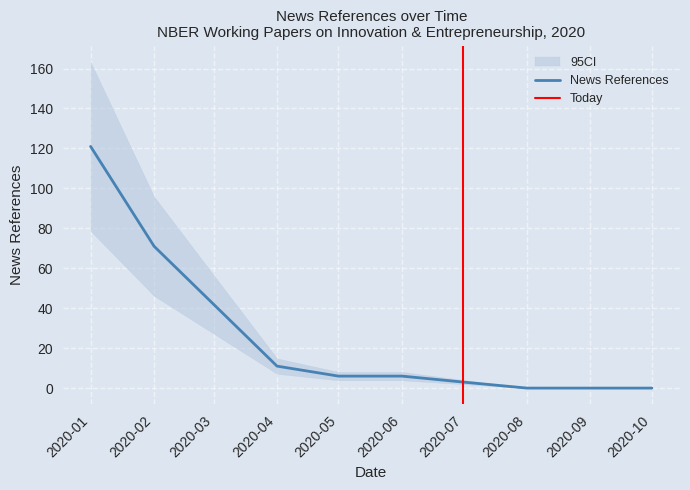

Which category has the highest value across all series?

2020/01